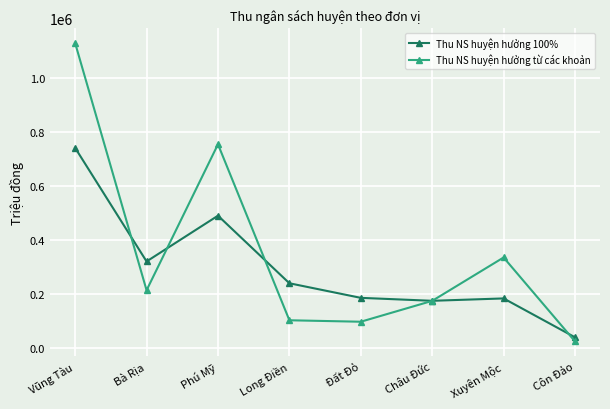

The Thu NS huyện hưởng 100% series shows 207336.2 at Bà Rịa. True or false?

False